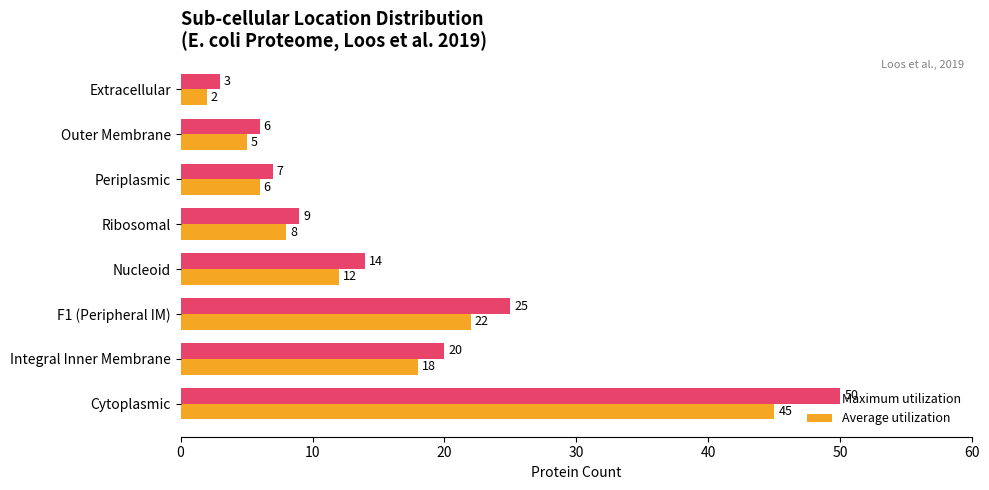

At which label is Average utilization closest to 23?

F1 (Peripheral IM)